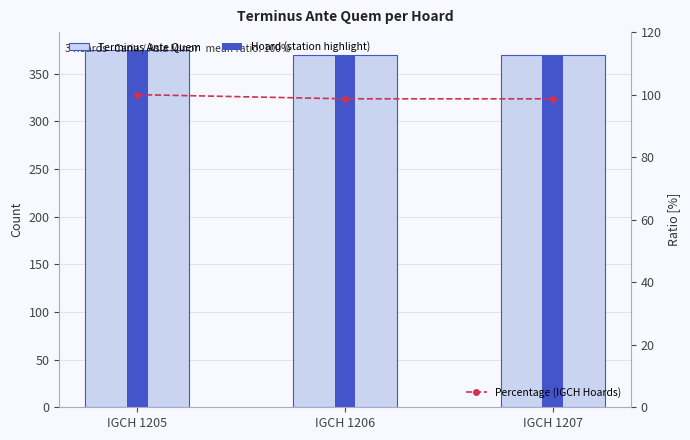

What are all the series names shown in the legend?

Terminus Ante Quem, Hoard (station highlight), Percentage (IGCH Hoards)